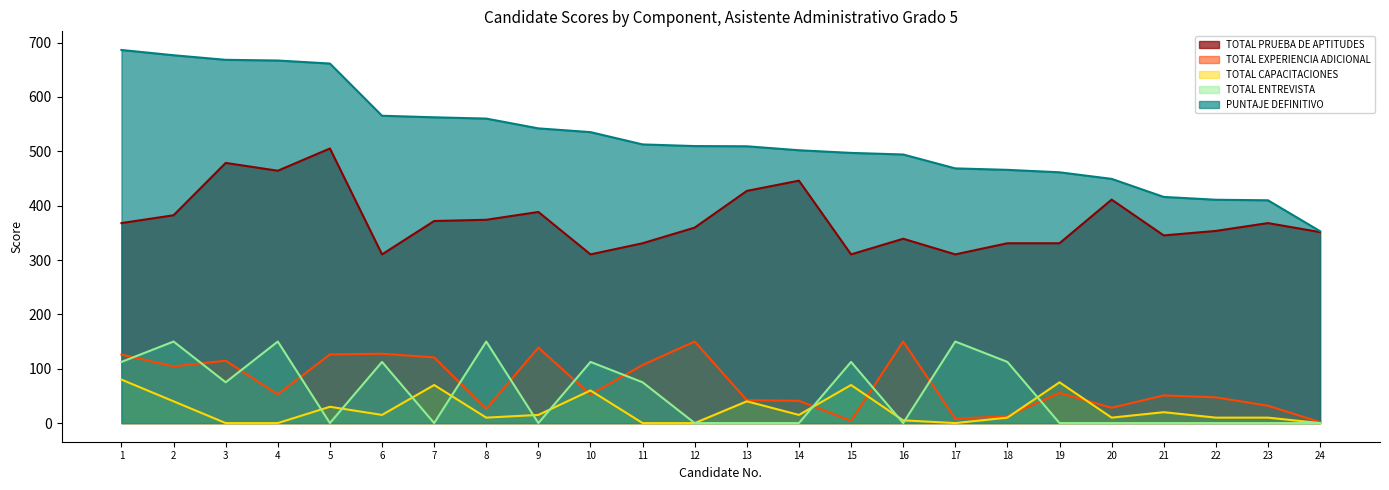

Which series has the largest total across all categories?

PUNTAJE DEFINITIVO